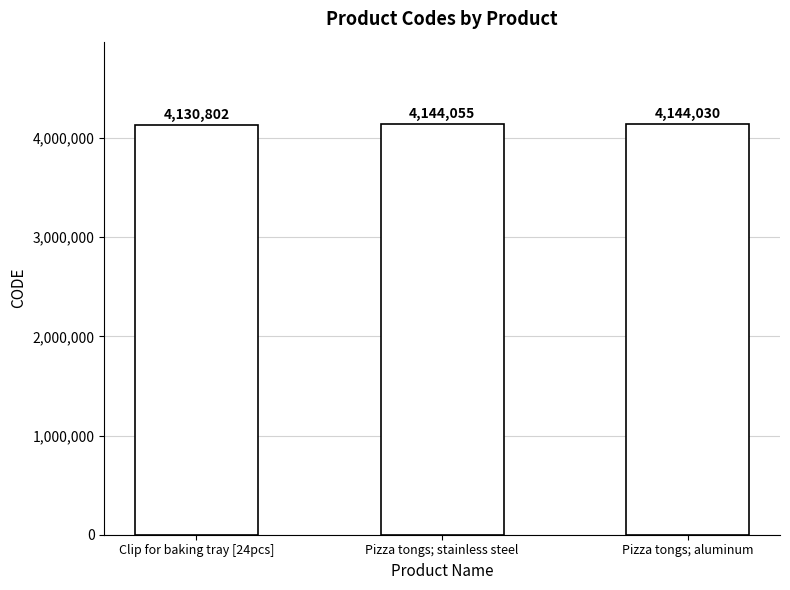

How many categories are shown in the chart?

3